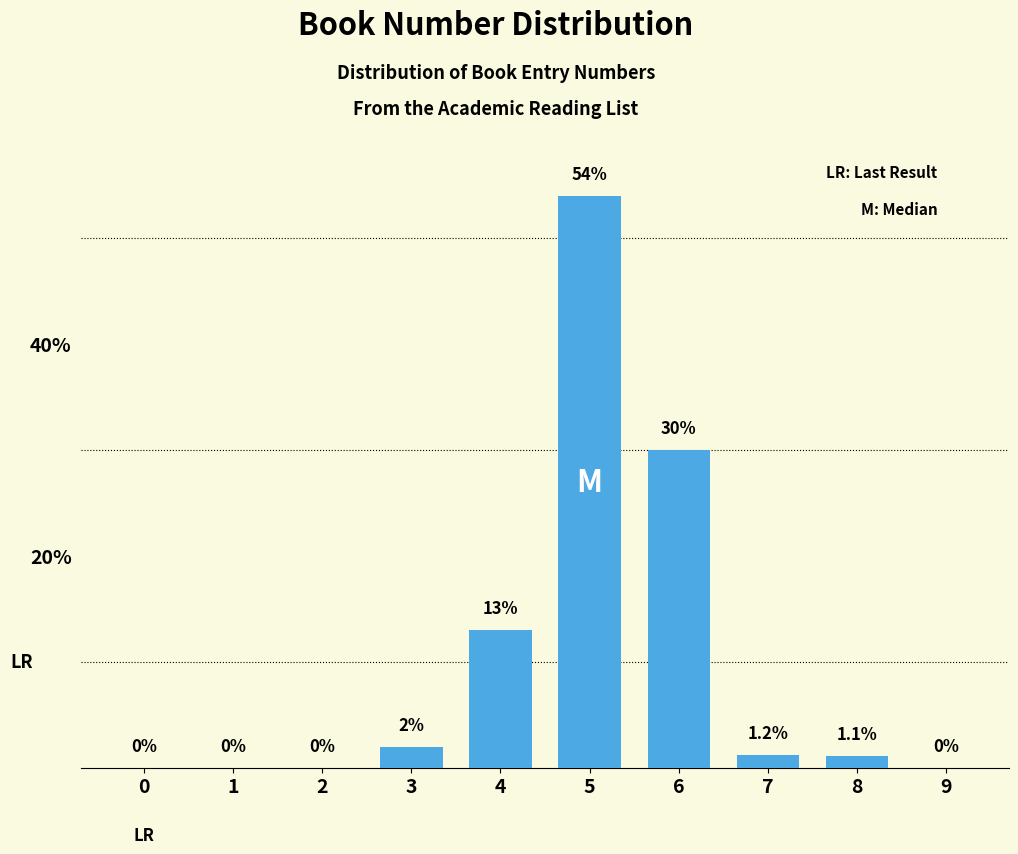

Reading left to right, list all the values displayed in this chart.

0=0.0	1=0.0	2=0.0	3=2.0	4=13.0	5=54.0	6=30.0	7=1.2	8=1.1	9=0.0